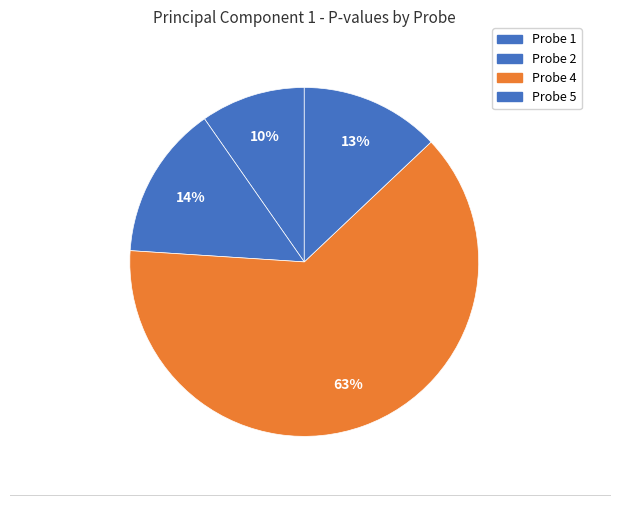

How many slices are in this pie chart?

4